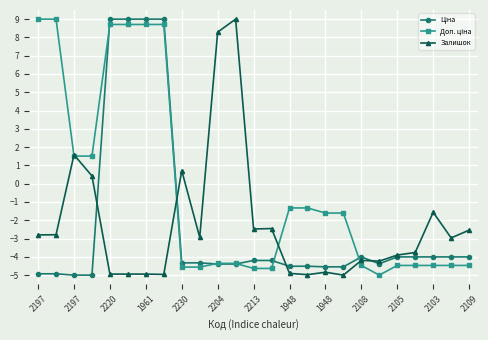

At how many categories does at least one series exceed 3?

8